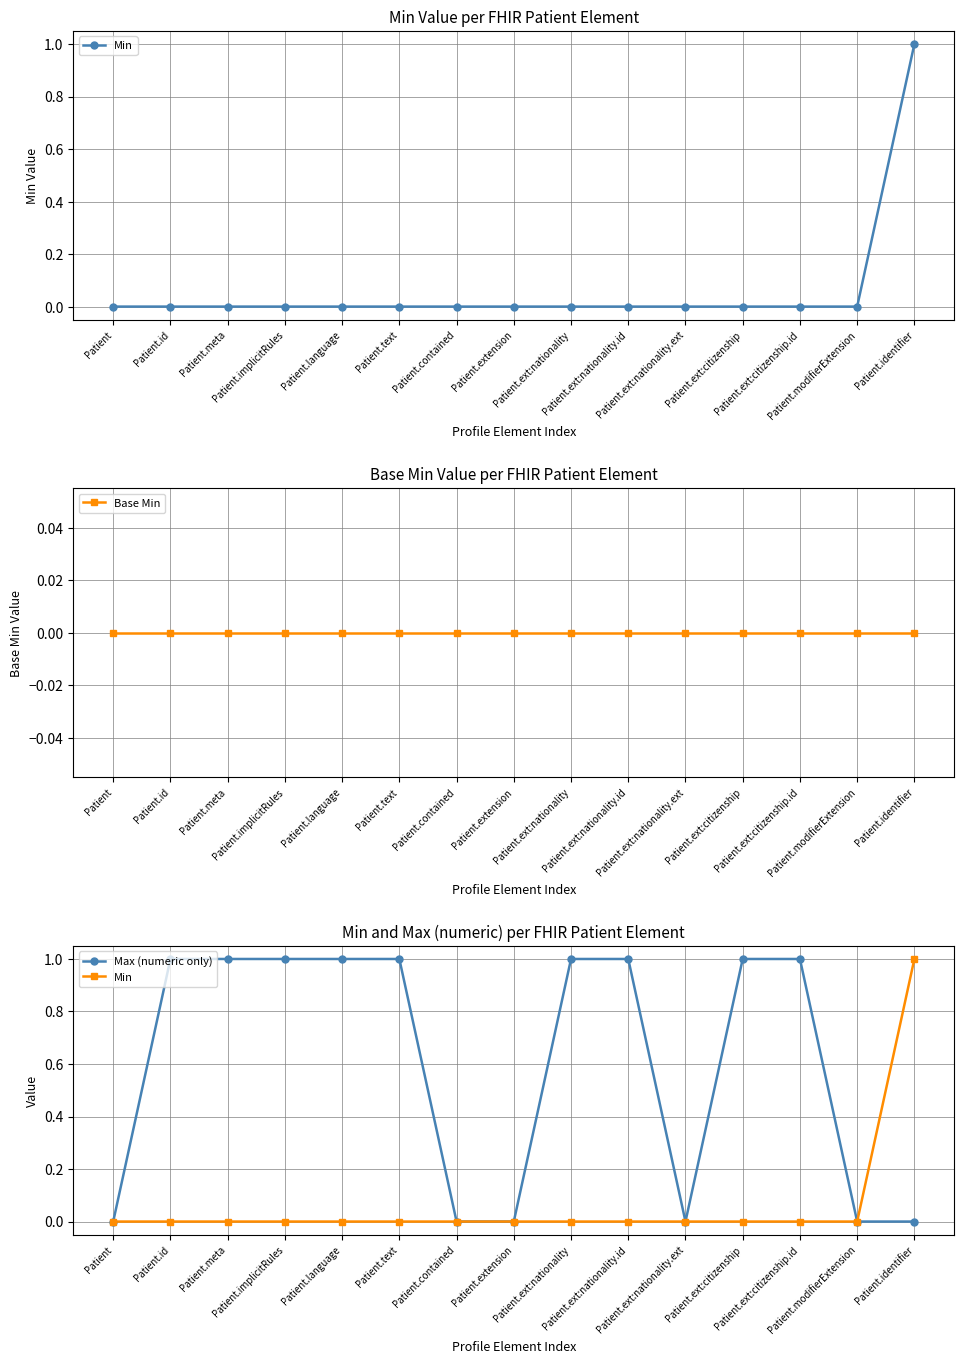

True or false: Max (numeric only) has more than 2 points higher than both neighbors.

False